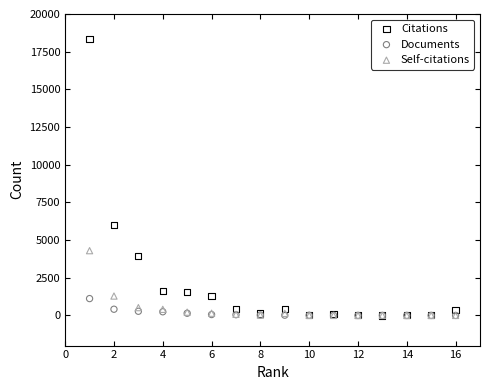

Which series contains the highest Y value?

Citations